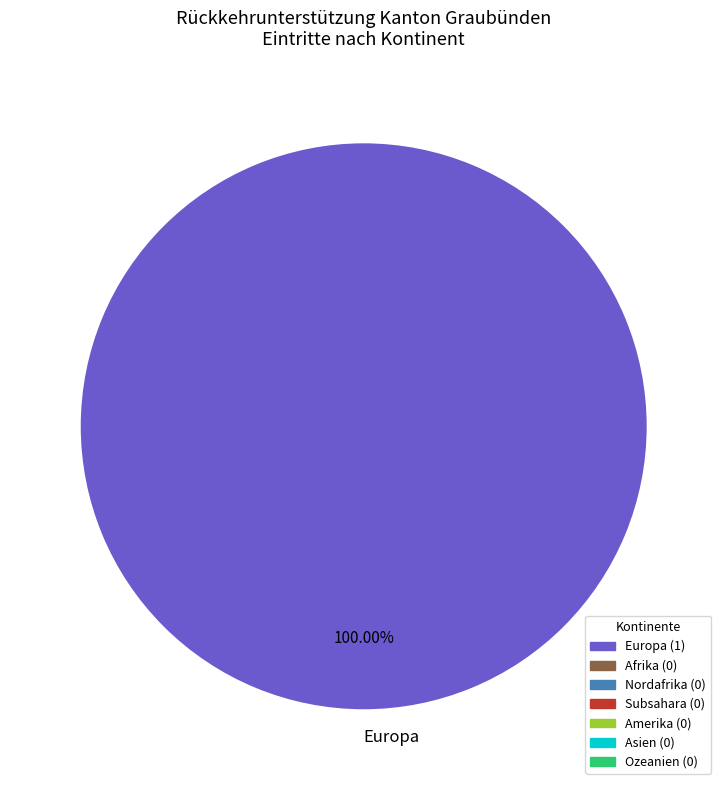

Does any single category account for the majority?

Yes